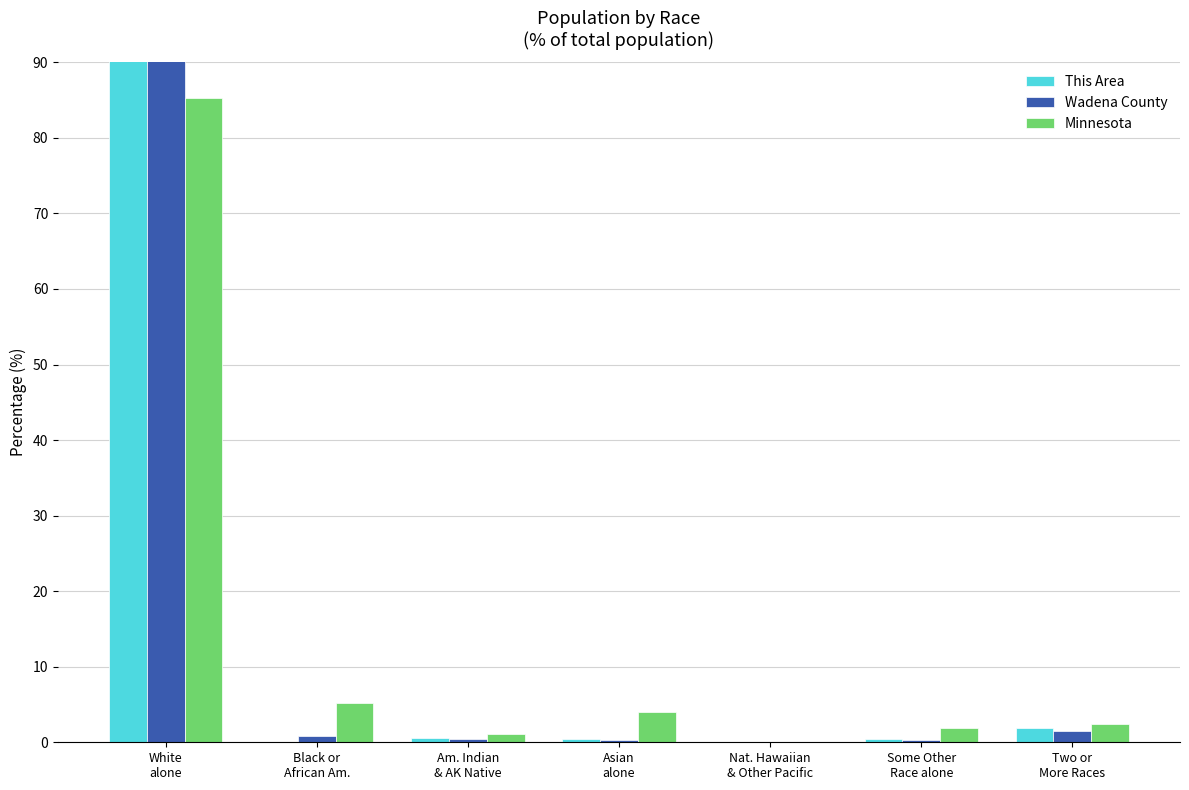

Is it true that Wadena County equals 0.8 at Black or
African Am.?

True